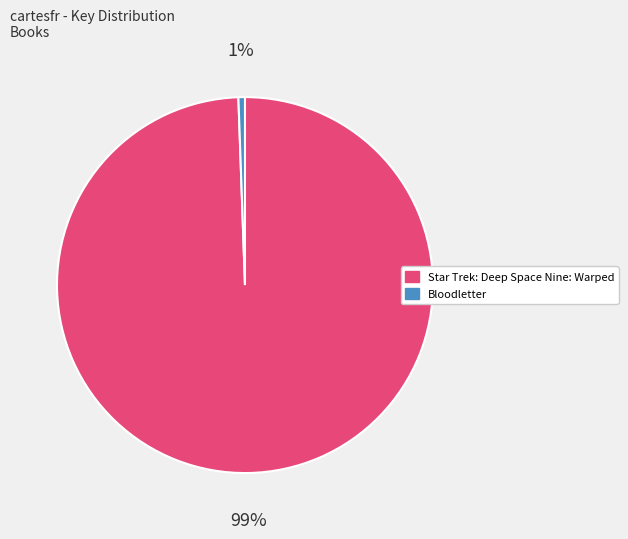

To the nearest percent, what percentage of the pie is Star Trek: Deep Space Nine: Warped?

99%